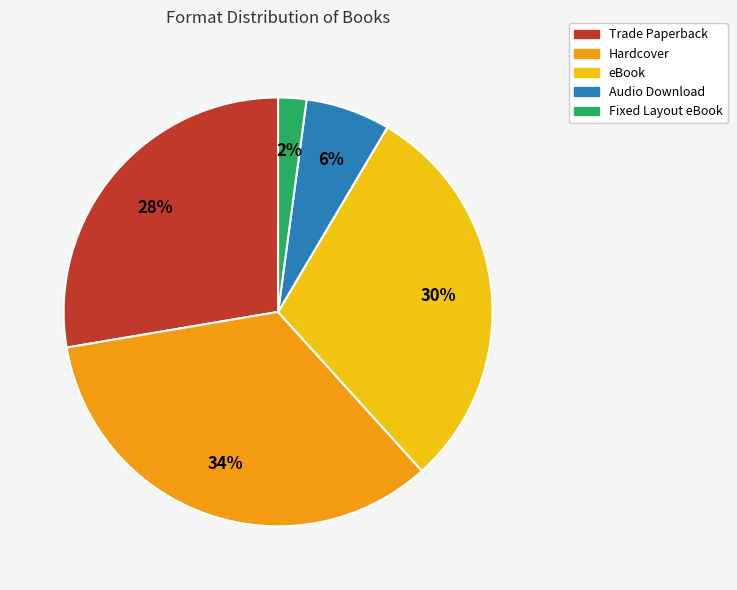

Which category has the biggest portion of the pie?

Hardcover